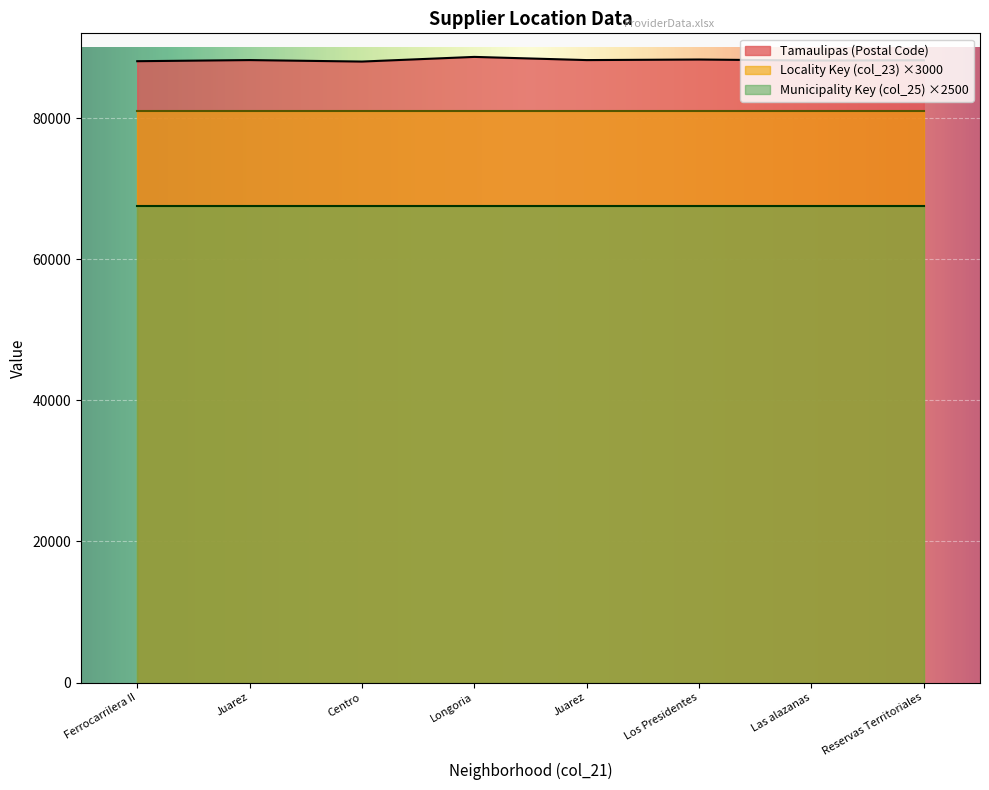

How many values in the Tamaulipas series are below 88209?

4